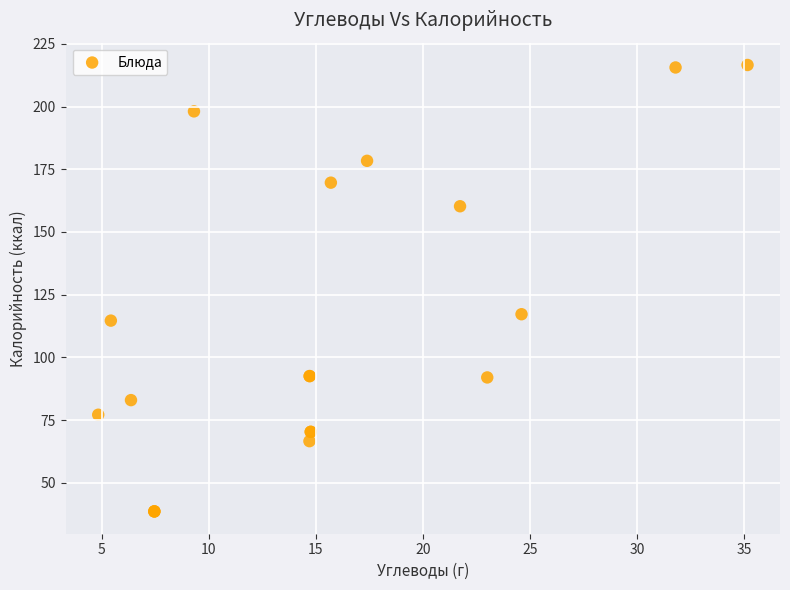

What Y value in the scatter plot is closest to 127?

117.2